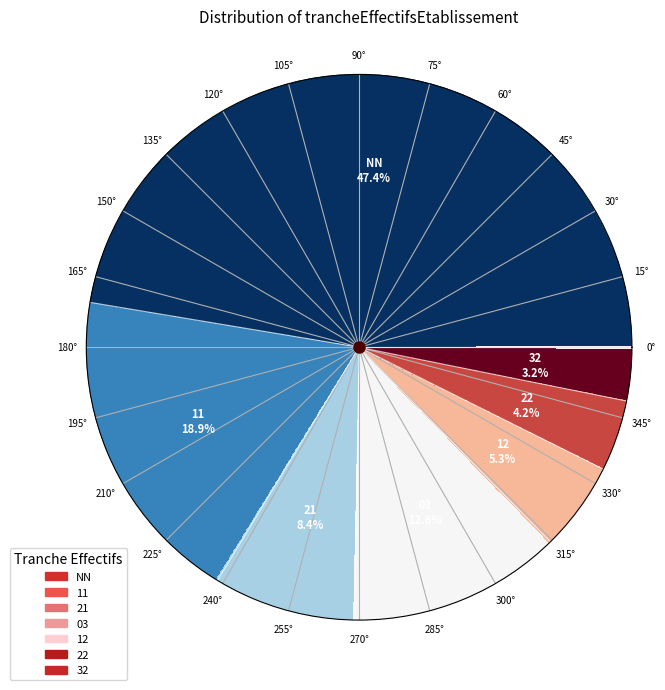

To the nearest percent, what is the average slice percentage?

14%